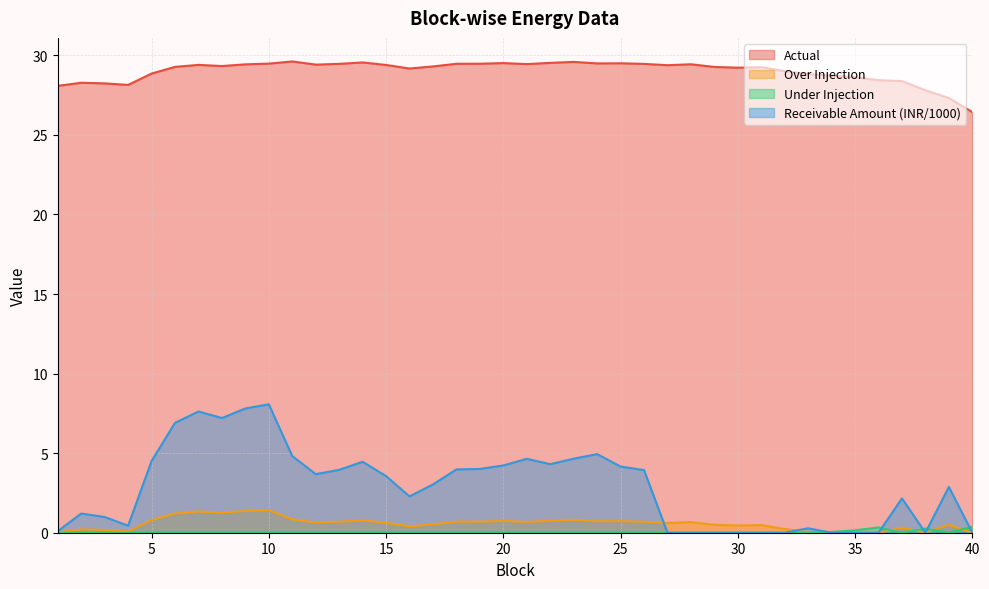

Rank the series by their maximum value, from lowest to highest.

Under Injection, Over Injection, Receivable Amount (INR/1000), Actual